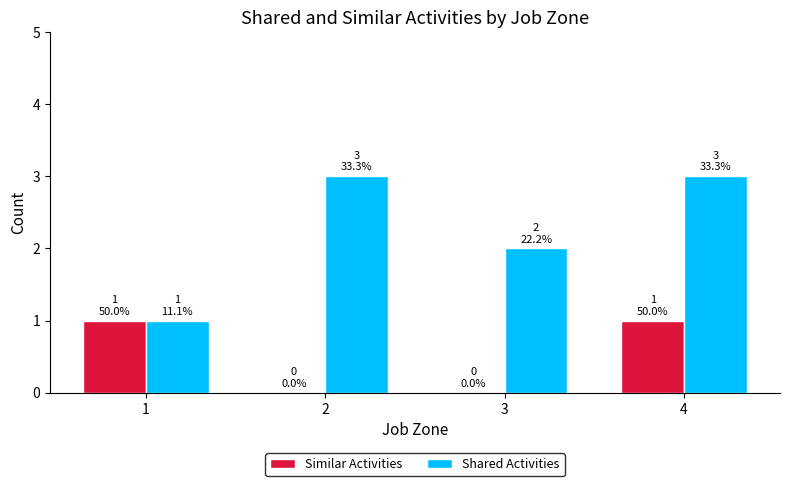

At which category is the sum across all series the highest?

4